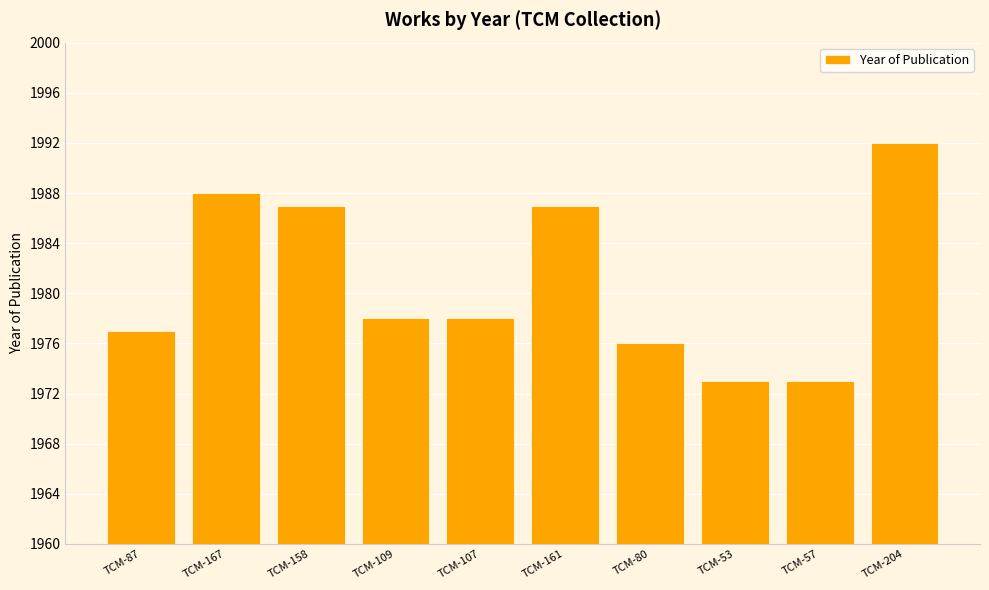

What position from the left is TCM-57?

9